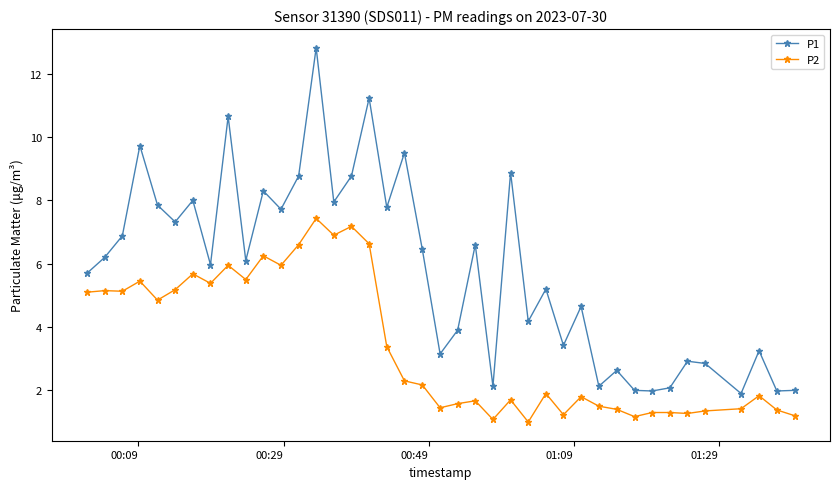

Which series has the widest spread of values?

P1